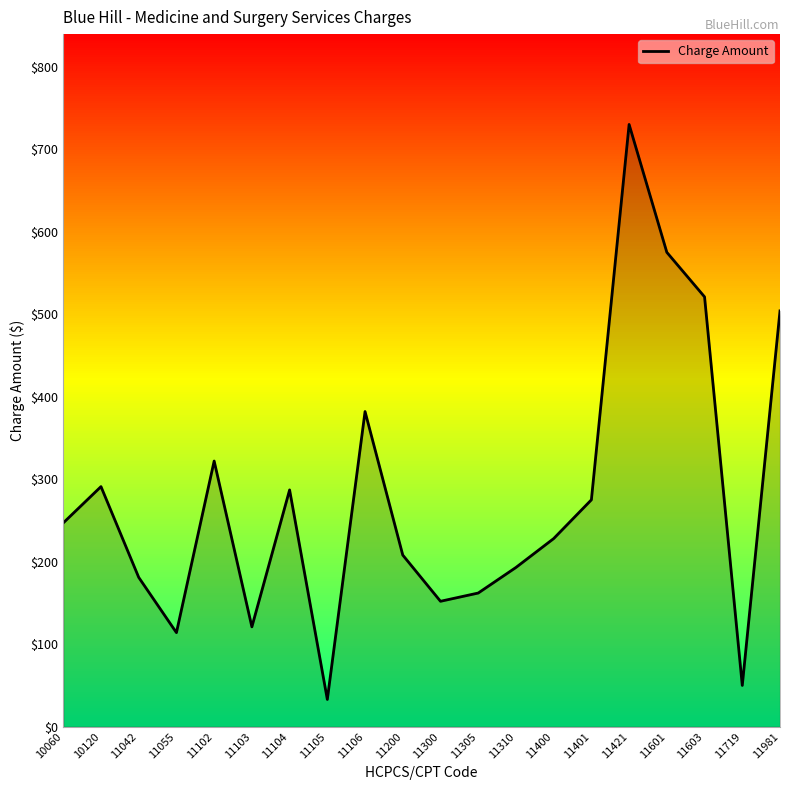

What is the average value?

279